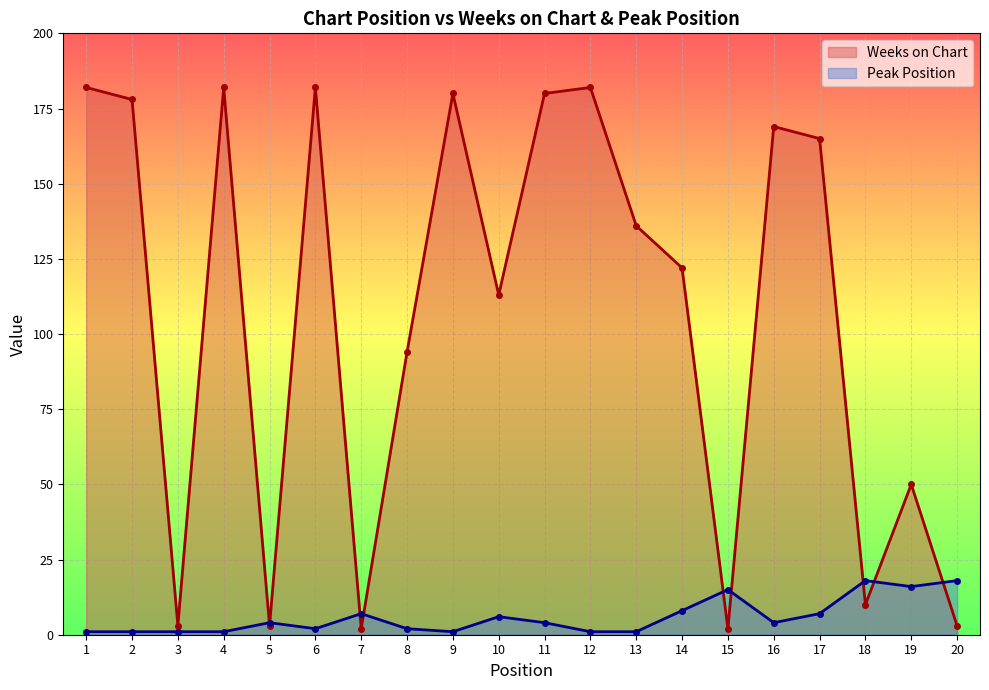

Which series has the largest total across all categories?

Weeks on Chart